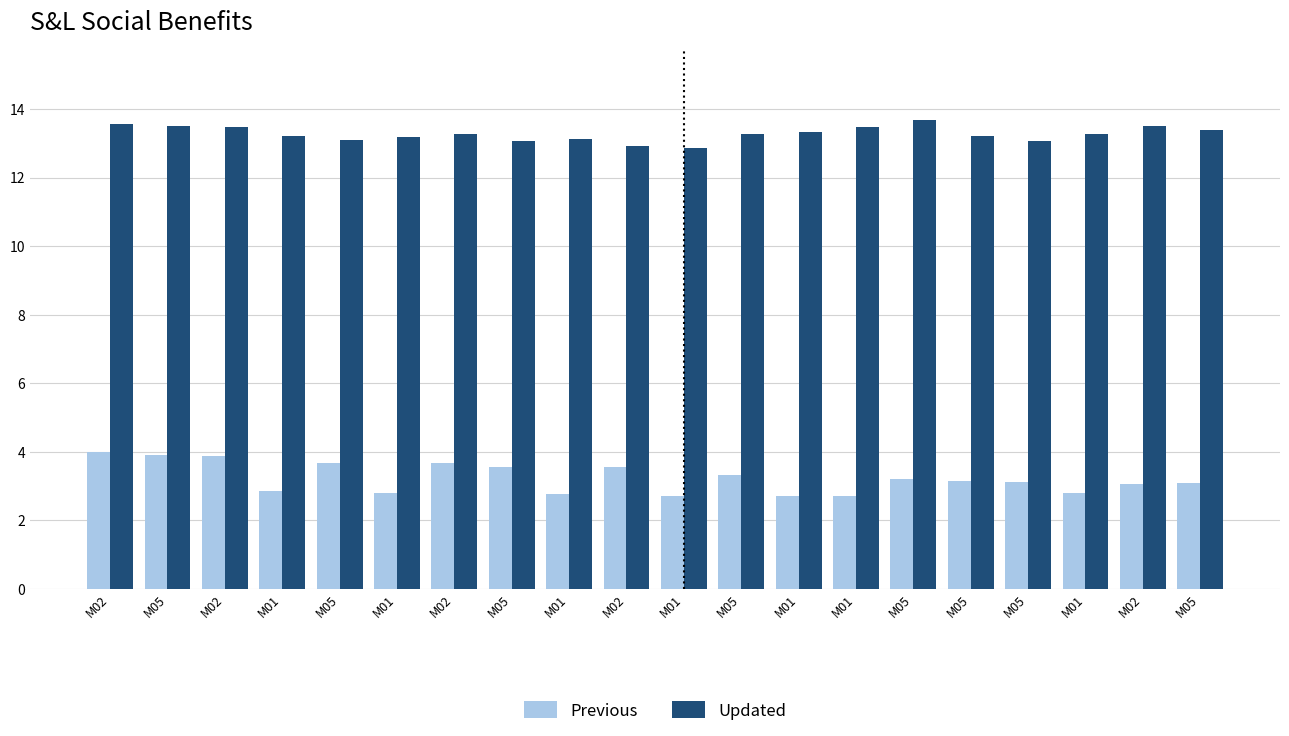

How many series are shown in this chart?

2